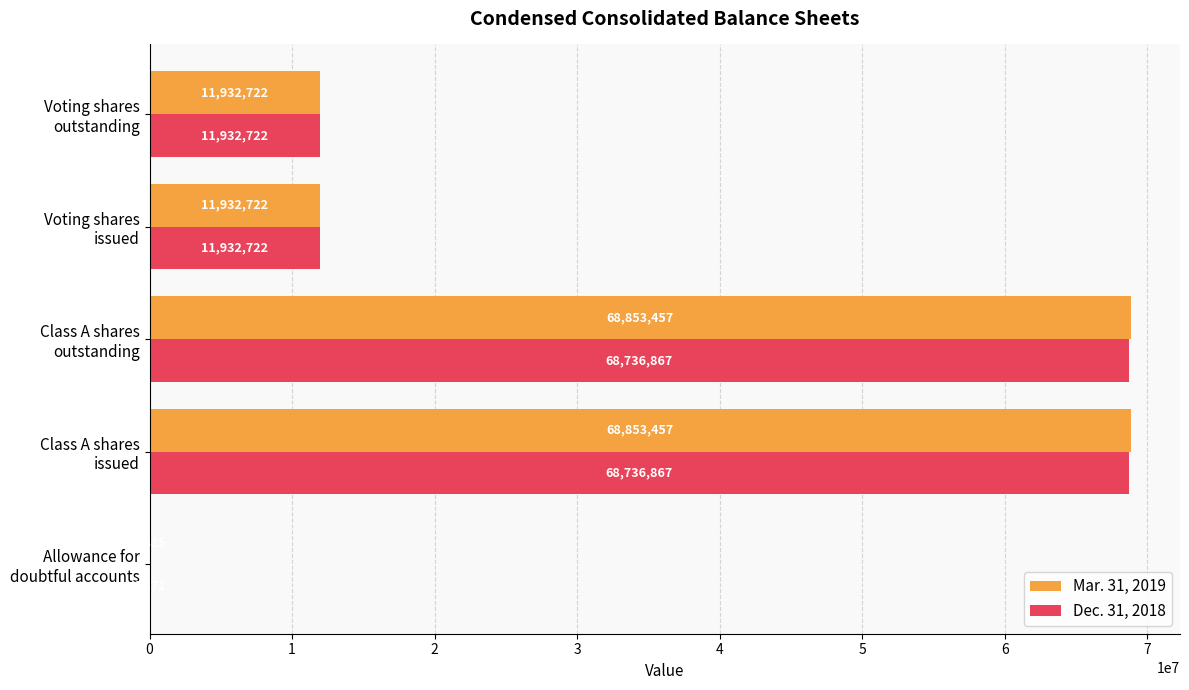

Which series has the largest total across all categories?

Mar. 31, 2019